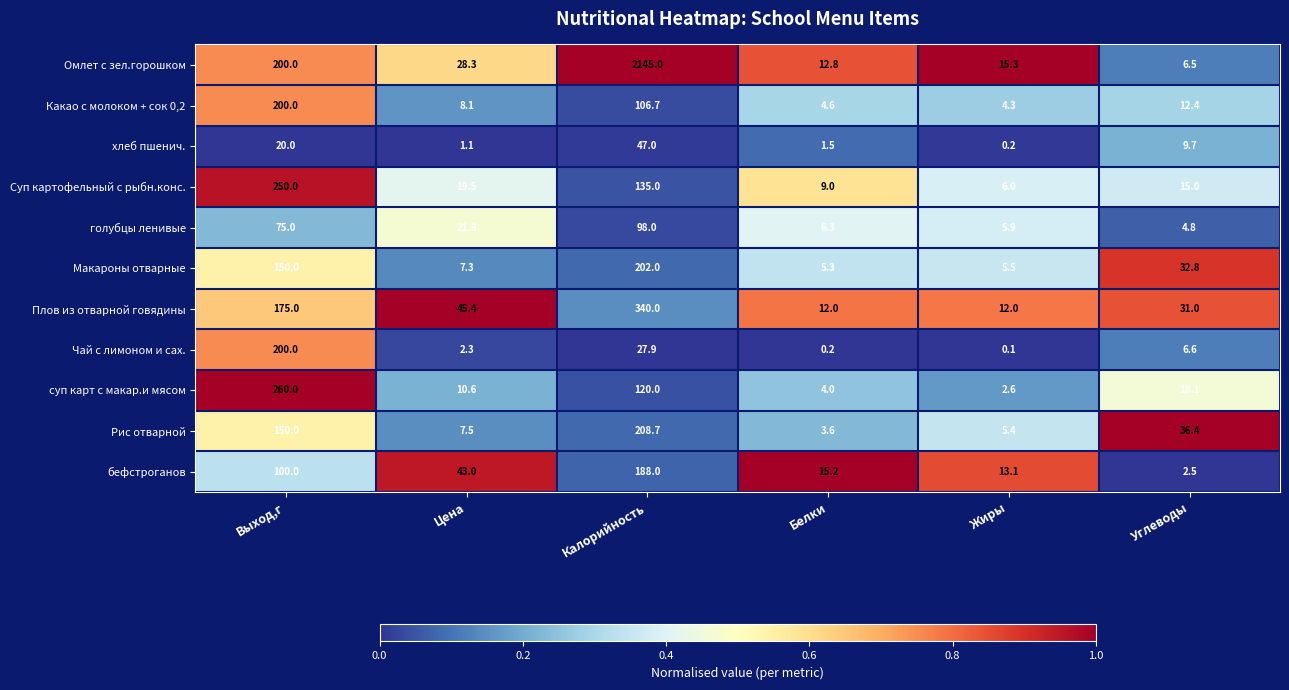

How many series are shown in this chart?

11